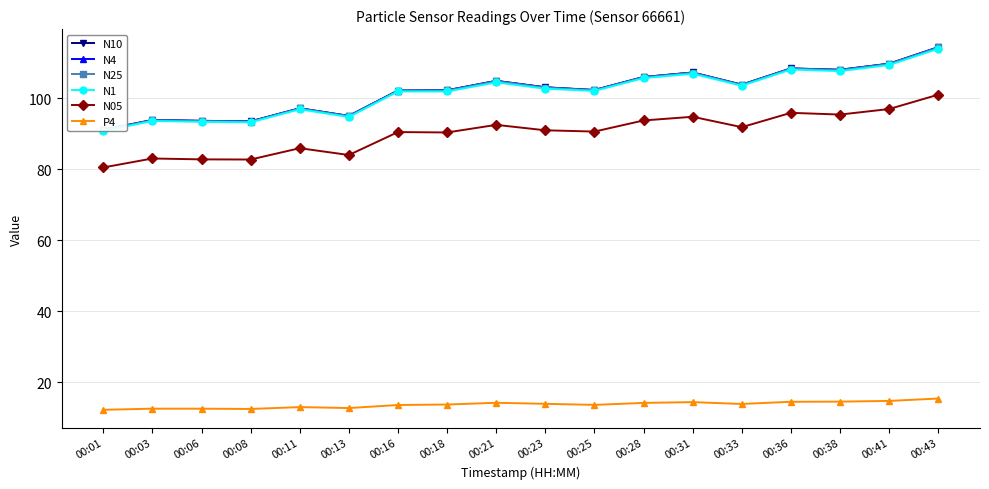

Reading left to right, what are all the values shown in this chart?

N10: 00:01=91.2	00:03=93.9	00:06=93.7	00:08=93.5	00:11=97.2	00:13=95.1	00:16=102.2	00:18=102.3	00:21=105.0	00:23=103.1	00:25=102.4	00:28=106.0	00:31=107.3	00:33=103.9	00:36=108.5	00:38=108.1	00:41=109.8	00:43=114.4
N4: 00:01=91.2	00:03=93.9	00:06=93.7	00:08=93.5	00:11=97.2	00:13=95.1	00:16=102.2	00:18=102.3	00:21=104.9	00:23=103.1	00:25=102.4	00:28=106.0	00:31=107.3	00:33=103.9	00:36=108.4	00:38=108.0	00:41=109.8	00:43=114.4
N25: 00:01=91.1	00:03=93.9	00:06=93.6	00:08=93.5	00:11=97.2	00:13=95.0	00:16=102.2	00:18=102.2	00:21=104.9	00:23=103.1	00:25=102.3	00:28=106.0	00:31=107.2	00:33=103.8	00:36=108.4	00:38=108.0	00:41=109.7	00:43=114.3
N1: 00:01=90.9	00:03=93.7	00:06=93.4	00:08=93.3	00:11=96.9	00:13=94.8	00:16=102.0	00:18=102.0	00:21=104.5	00:23=102.7	00:25=102.1	00:28=105.7	00:31=107.0	00:33=103.6	00:36=108.1	00:38=107.7	00:41=109.4	00:43=114.0
N05: 00:01=80.6	00:03=83.1	00:06=82.8	00:08=82.8	00:11=86.0	00:13=84.1	00:16=90.5	00:18=90.4	00:21=92.6	00:23=91.0	00:25=90.7	00:28=93.8	00:31=94.8	00:33=91.9	00:36=96.0	00:38=95.5	00:41=97.0	00:43=101.1
P4: 00:01=12.3	00:03=12.6	00:06=12.6	00:08=12.5	00:11=13.1	00:13=12.8	00:16=13.7	00:18=13.8	00:21=14.3	00:23=14.0	00:25=13.7	00:28=14.2	00:31=14.5	00:33=13.9	00:36=14.6	00:38=14.6	00:41=14.8	00:43=15.5